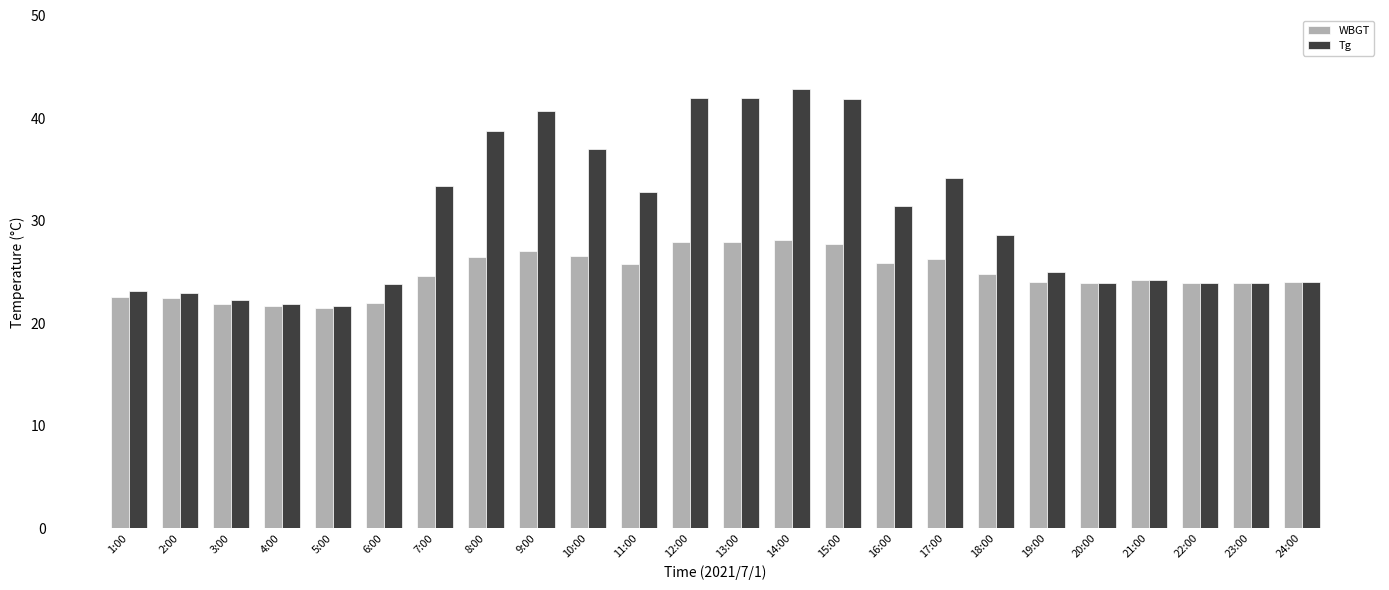

What is the spread (max minus min) of values at 9:00?

13.7